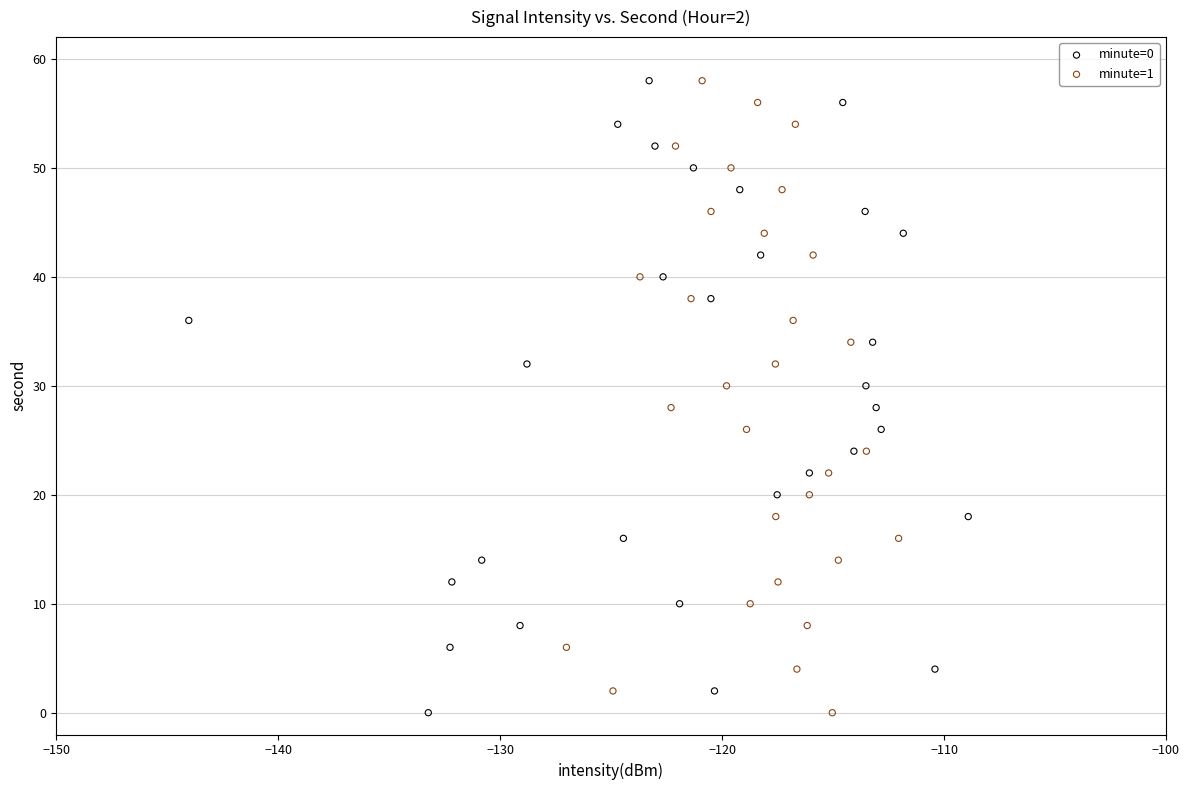

What are all the series names shown in the legend?

minute=0, minute=1